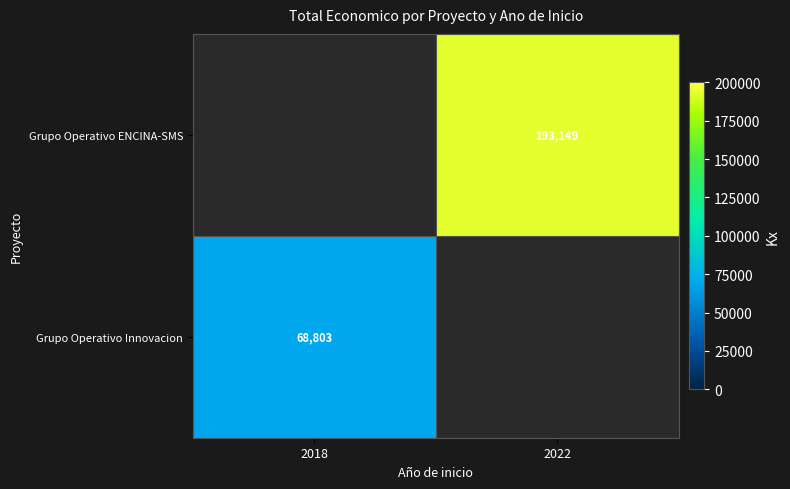

Is the value of Grupo Operativo ENCINA-SMS at 2022 greater than the value of Grupo Operativo Innovacion at 2018?

Yes